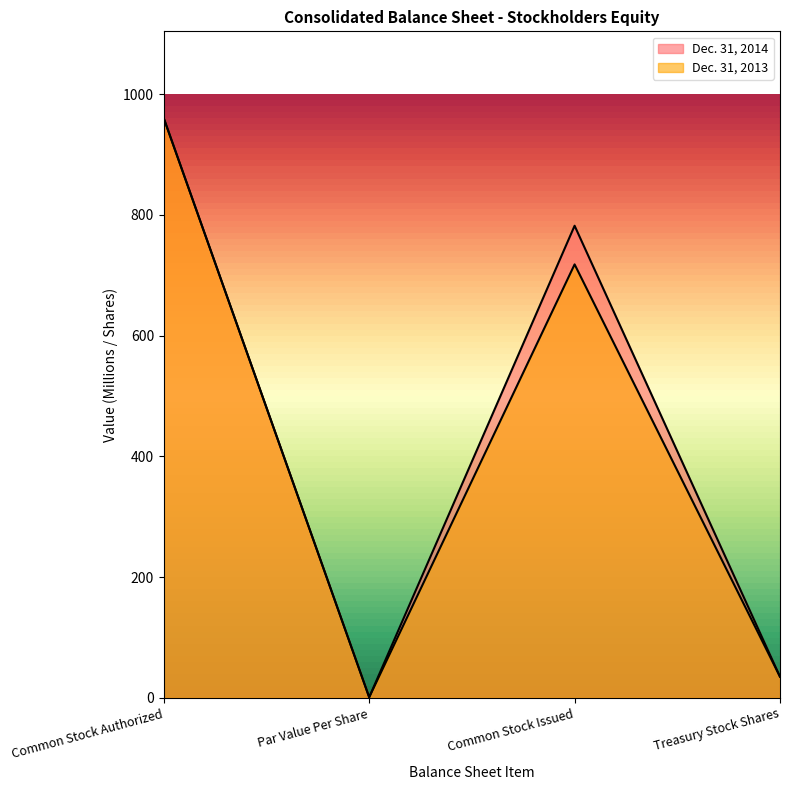

How many lines are shown in the chart?

2